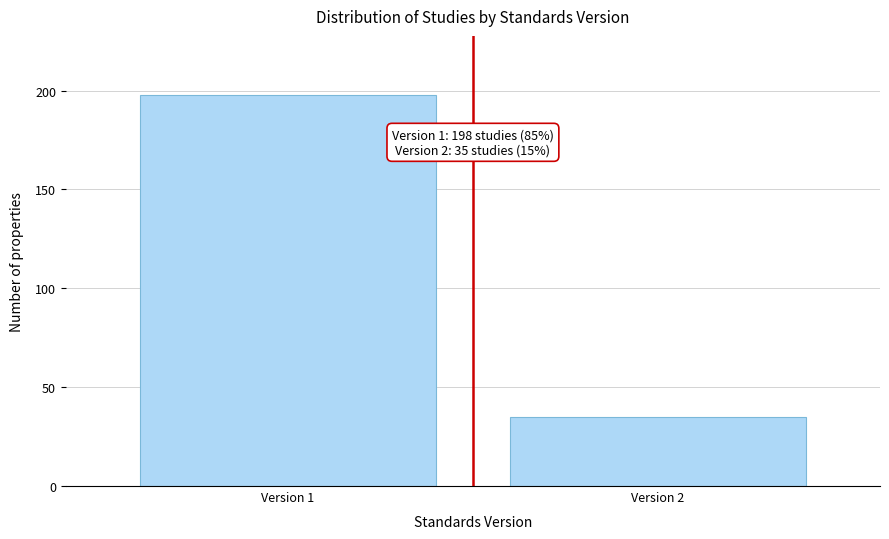

Reading right to left, extract all data points from this chart.

35	198